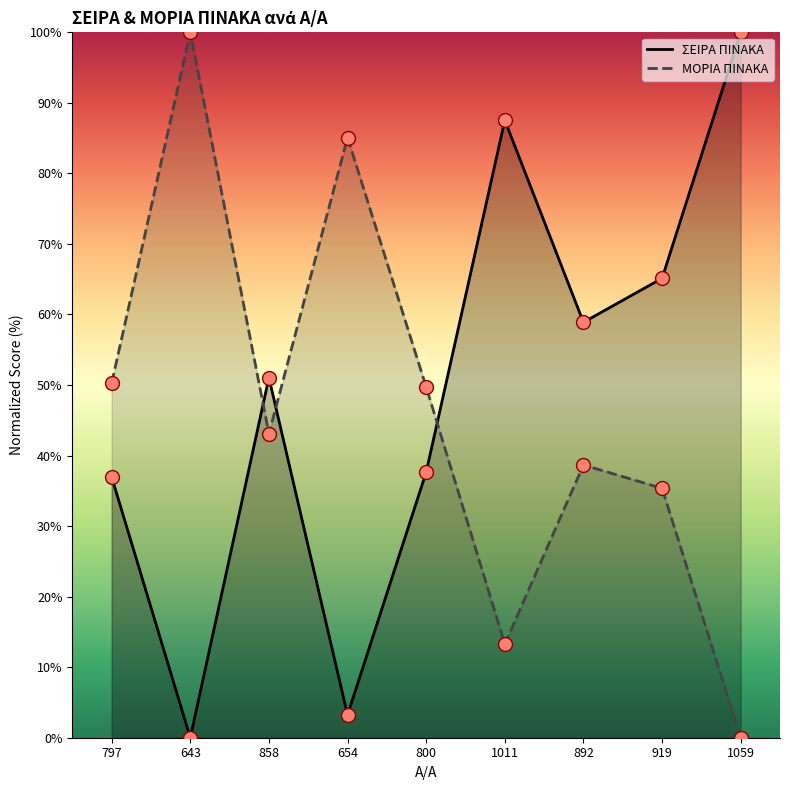

Is the value of ΣΕΙΡΑ ΠΙΝΑΚΑ at 919 greater than the value of ΜΟΡΙΑ ΠΙΝΑΚΑ at 892?

Yes